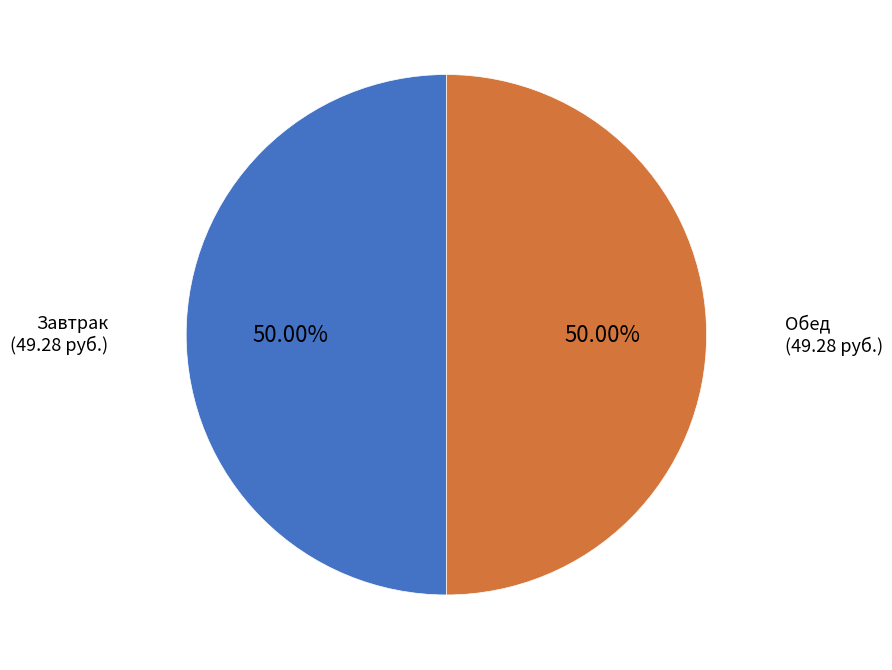

Do Обед and Завтрак together represent more than half of the pie?

Yes